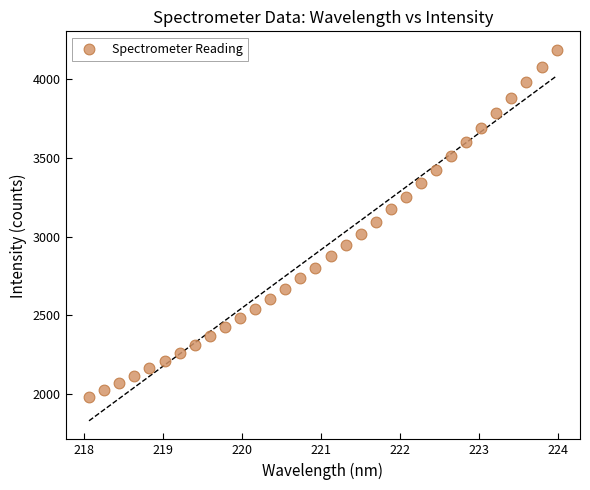

What is the range of X values (max minus min)?

5.9